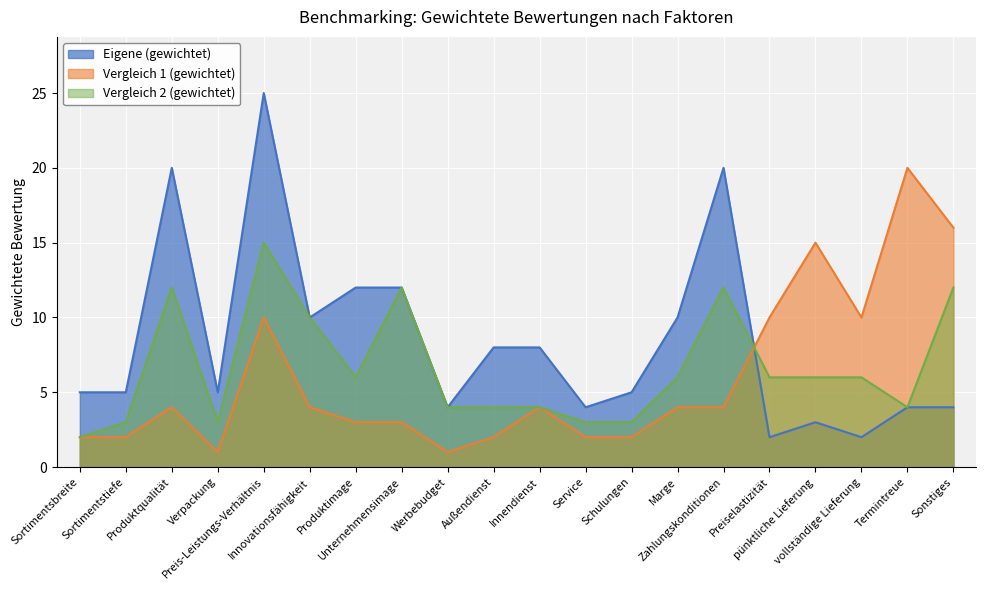

At how many categories does at least one series exceed 12?

6